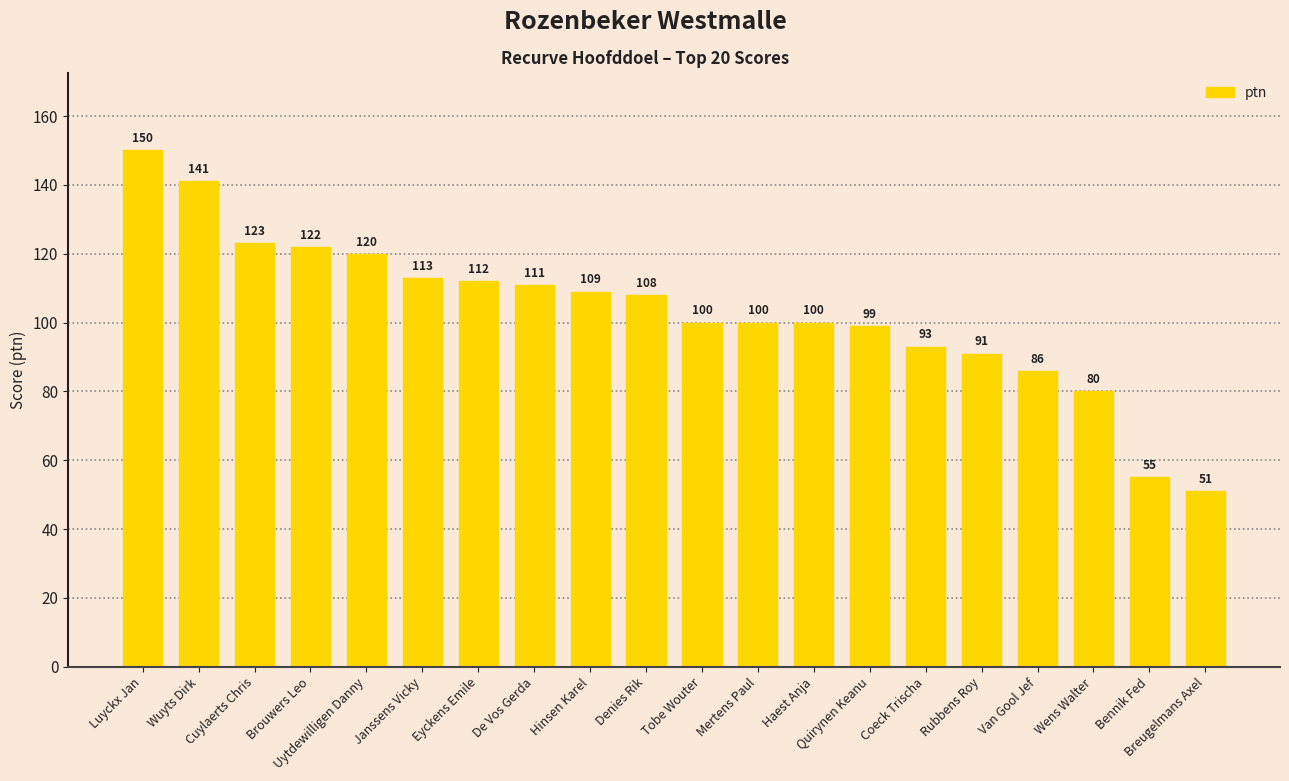

Reading right to left, what are all the values shown in this chart?

Breugelmans Axel=51	Bennik Fed=55	Wens Walter=80	Van Gool Jef=86	Rubbens Roy=91	Coeck Trischa=93	Quirynen Keanu=99	Haest Anja=100	Mertens Paul=100	Tobe Wouter=100	Denies Rik=108	Hinsen Karel=109	De Vos Gerda=111	Eyckens Emile=112	Janssens Vicky=113	Uytdewilligen Danny=120	Brouwers Leo=122	Cuylaerts Chris=123	Wuyts Dirk=141	Luyckx Jan=150